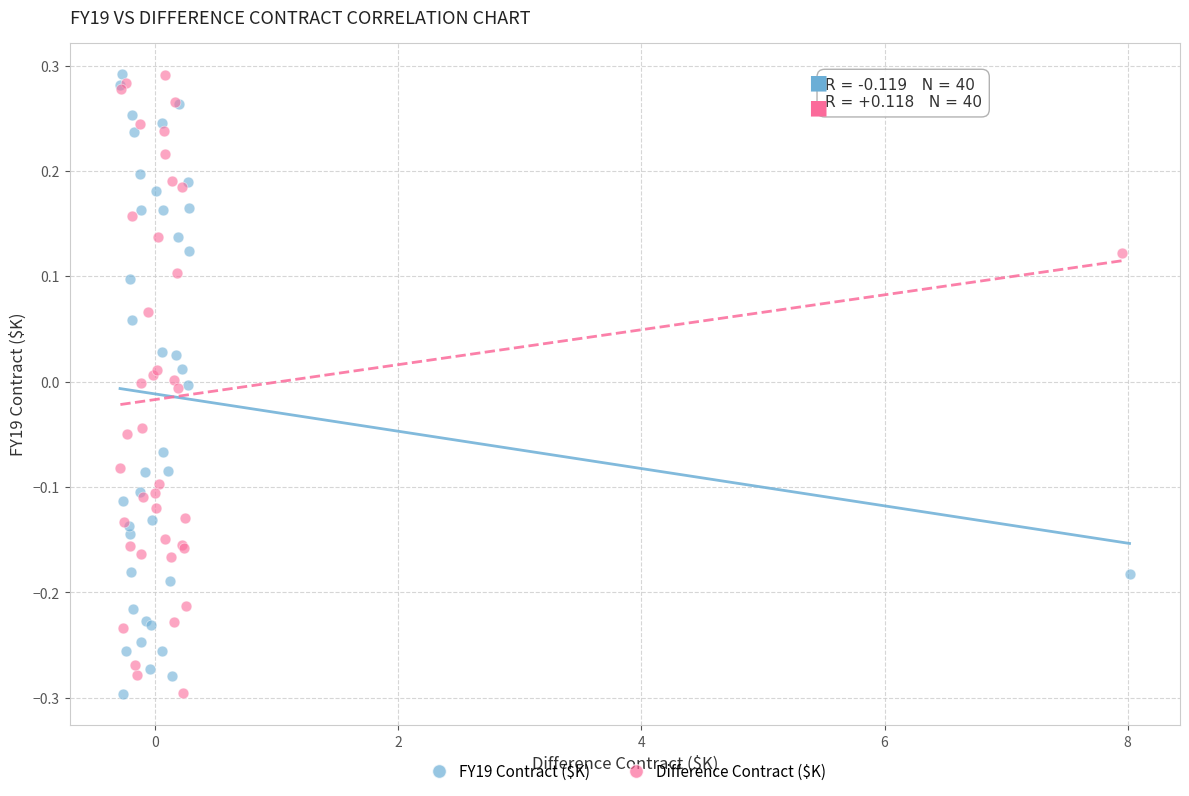

What are all the series names shown in the legend?

FY19 Contract ($K), Difference Contract ($K)